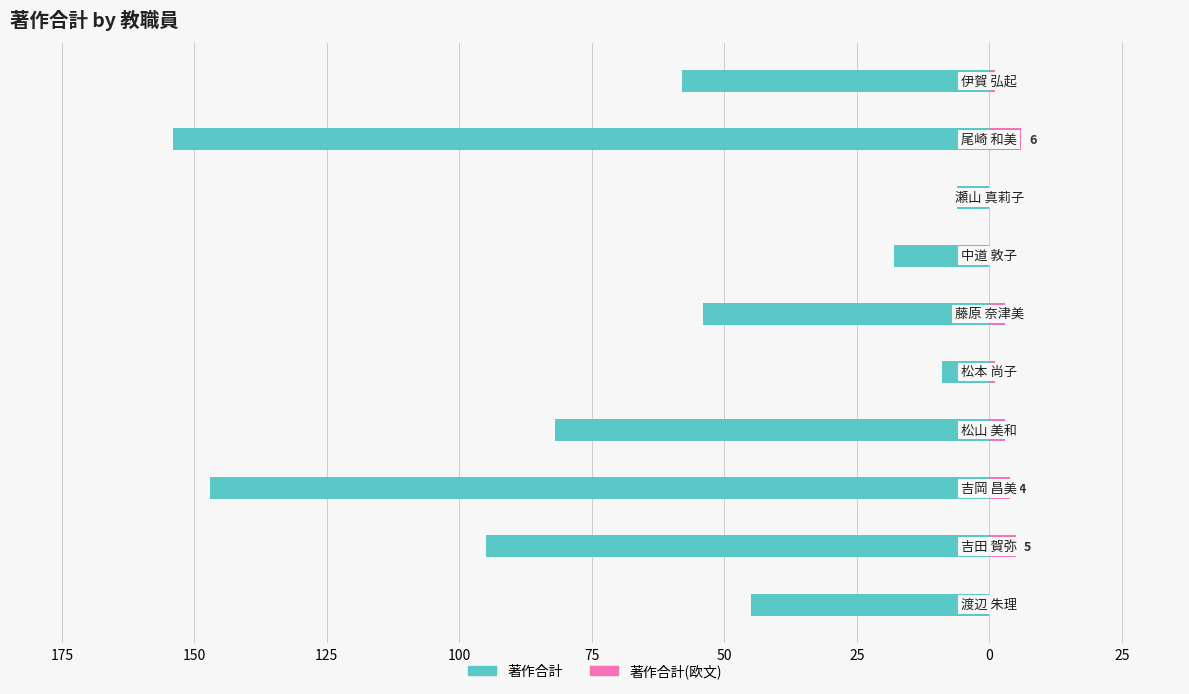

Does the chart contain stacked bars?

No